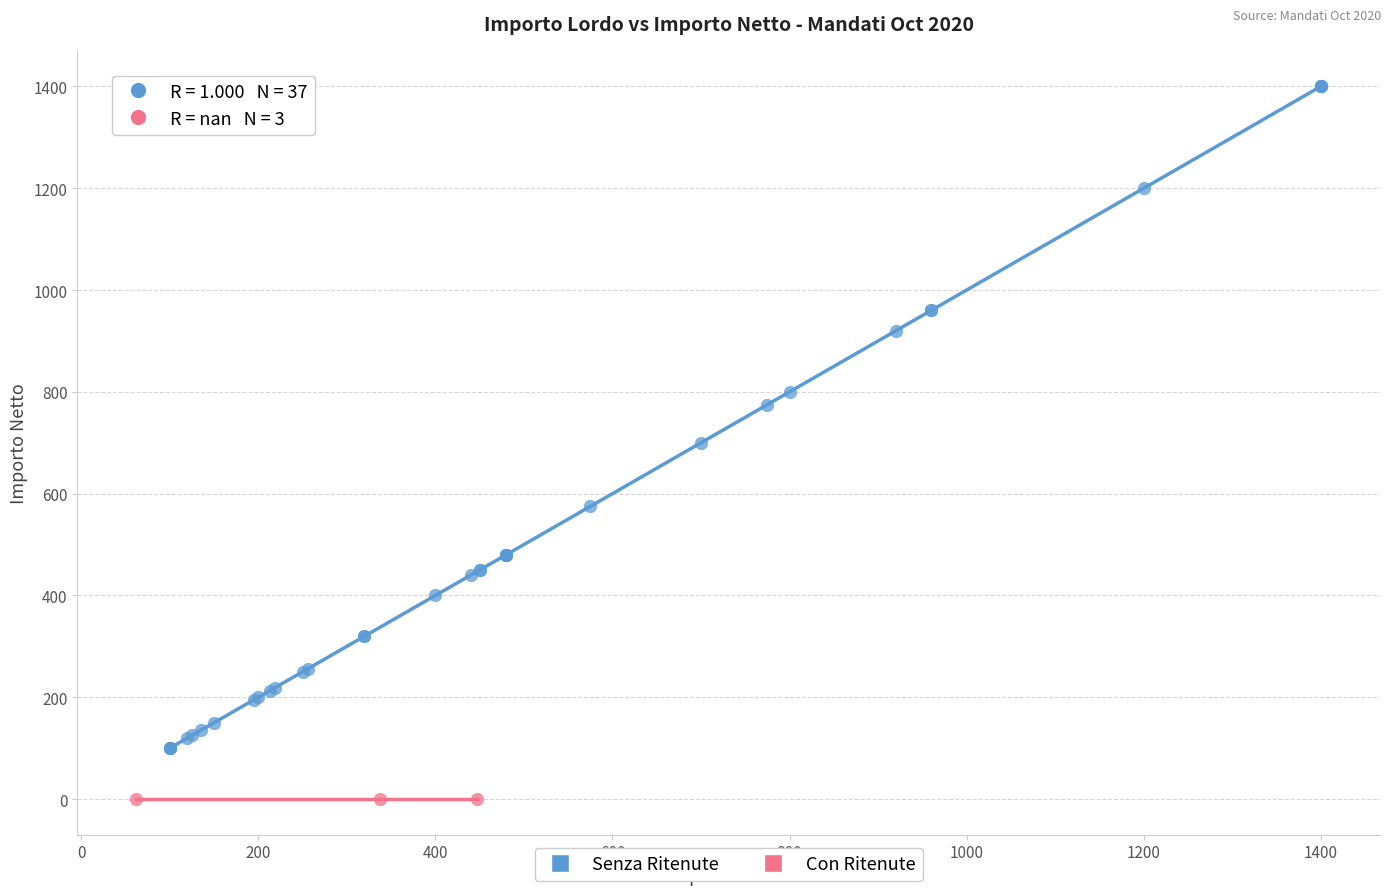

Which series contains the lowest Y value?

Con Ritenute